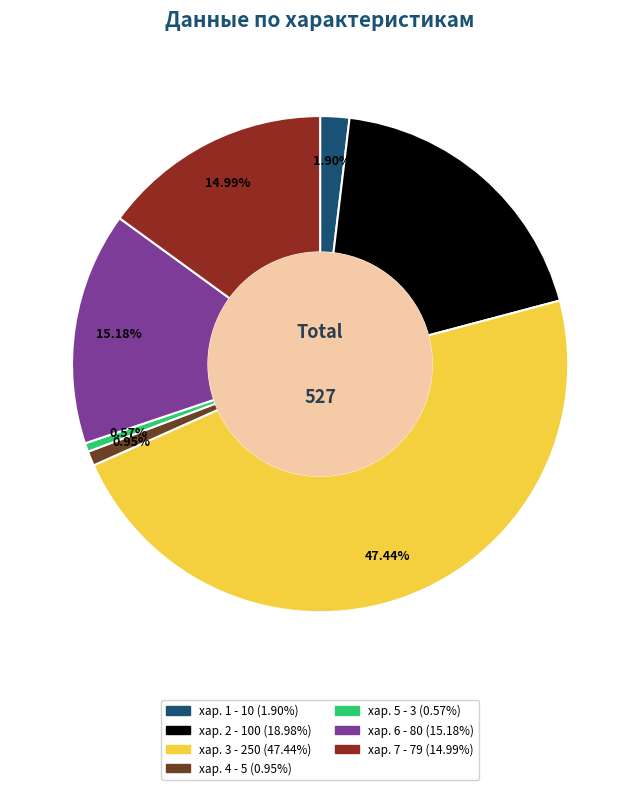

Combined, do хар. 6 and хар. 3 account for over 50%?

Yes